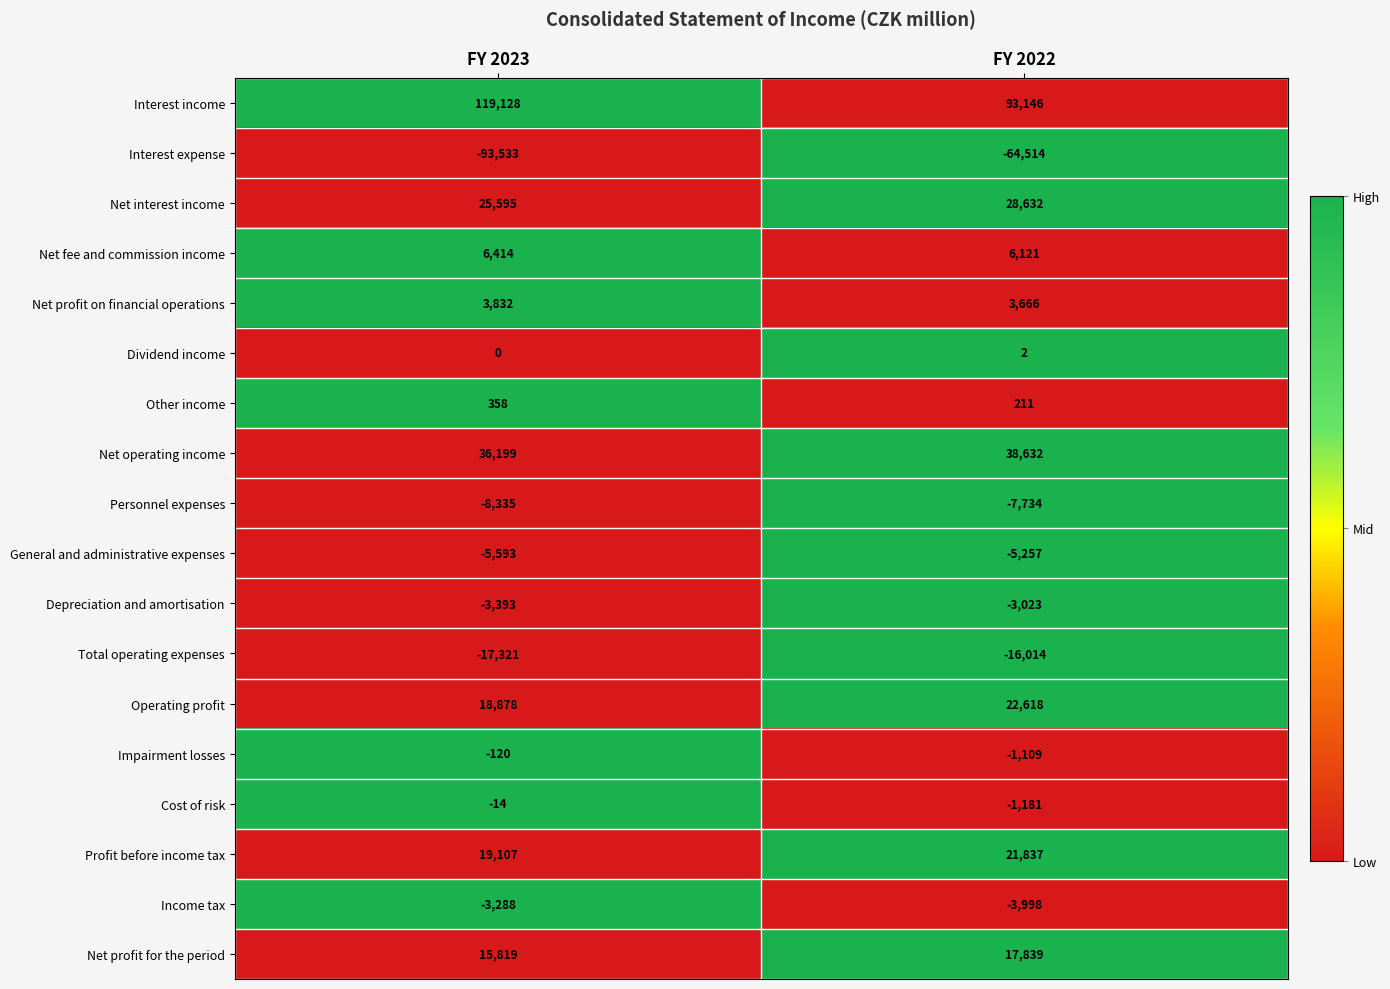

At which category is the sum across all series the highest?

FY 2022